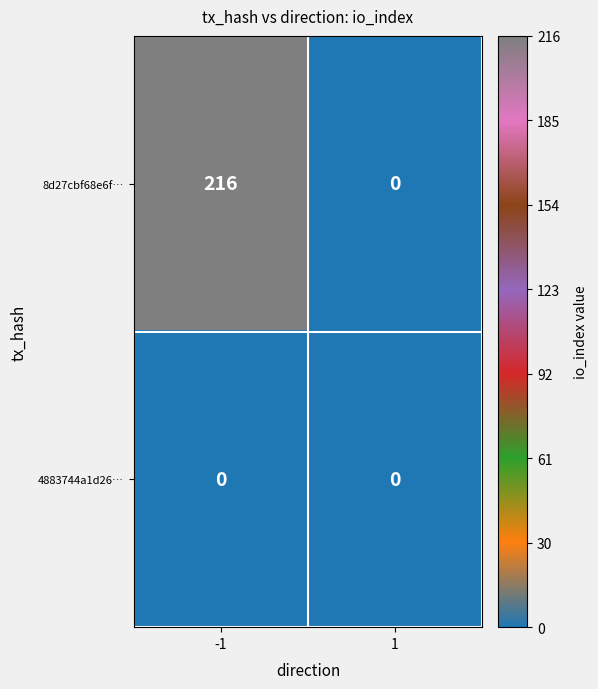

Reading left to right, extract all data points from this chart.

8d27cbf68e6f…: 216	0
4883744a1d26…: 0	0